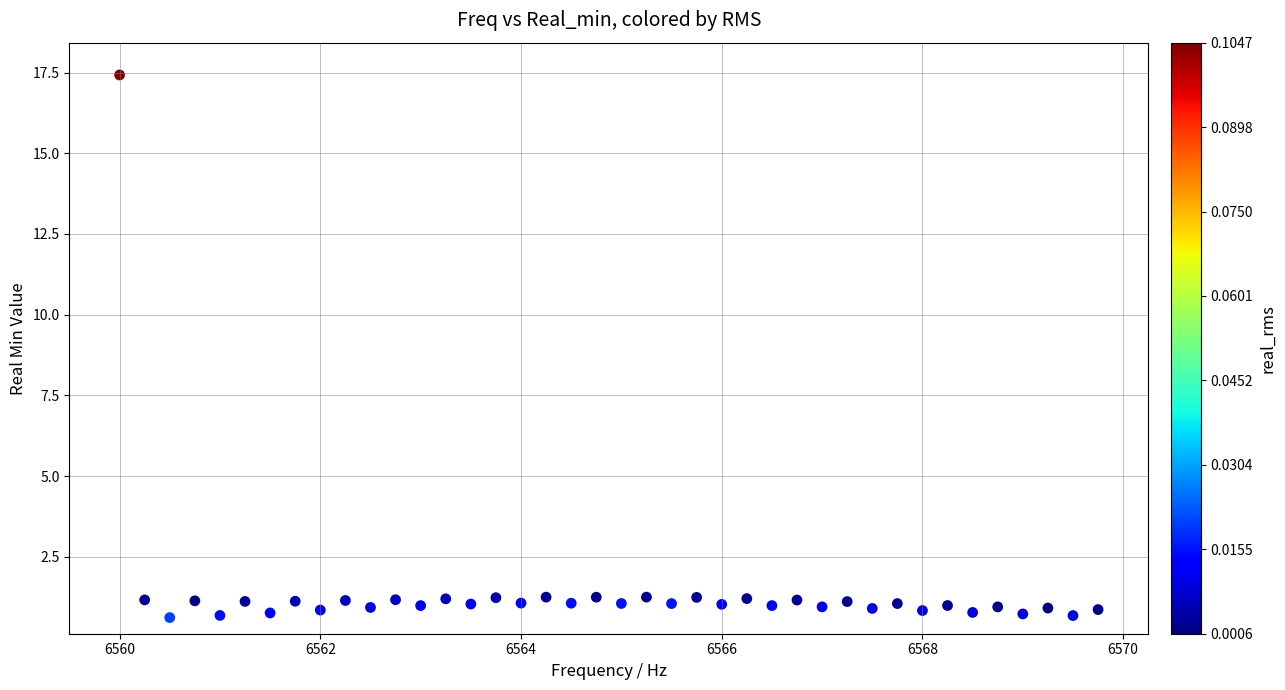

What is the range of Y values (max minus min)?

16.8